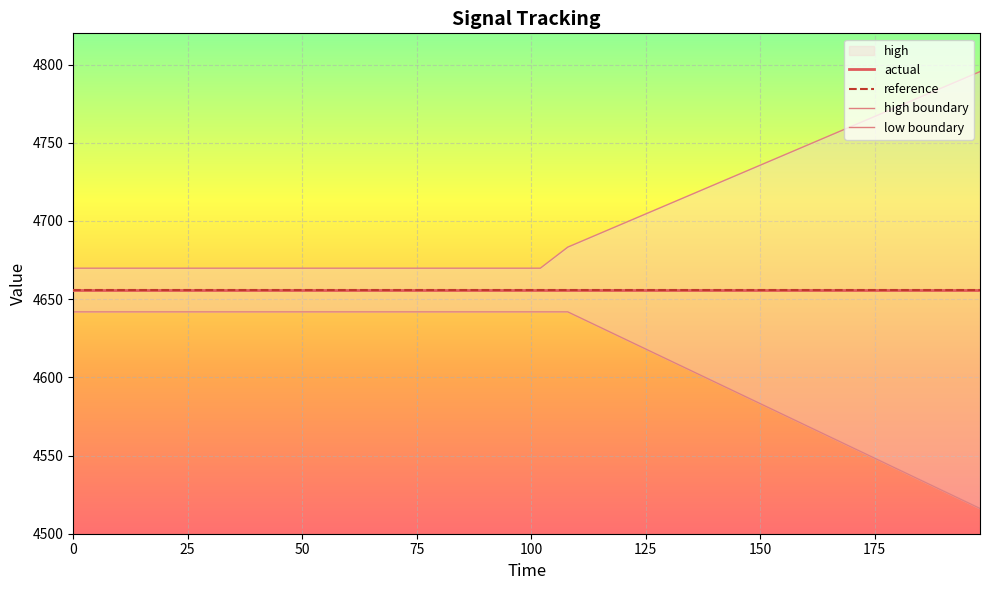

Reading left to right, extract all data points from this chart.

high: 4669.8	4669.8	4669.8	4669.8	4669.8	4669.8	4669.8	4669.8	4669.8	4669.8	4669.8	4669.8	4669.8	4669.8	4669.8	4669.8	4669.8	4669.8	4683.3	4795.5
low: 4641.9	4641.9	4641.9	4641.9	4641.9	4641.9	4641.9	4641.9	4641.9	4641.9	4641.9	4641.9	4641.9	4641.9	4641.9	4641.9	4641.9	4641.9	4641.9	4516.2